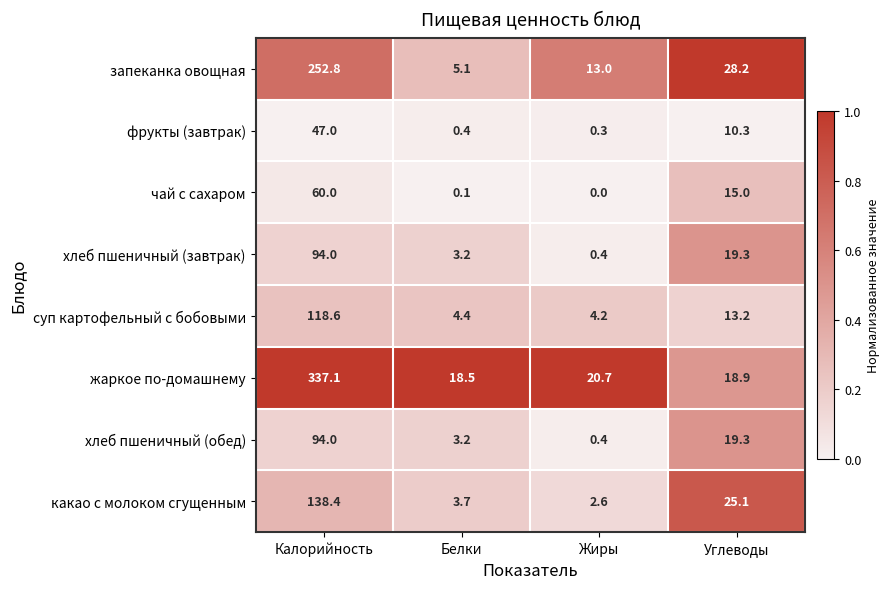

Which series changed the most between Белки and Углеводы?

запеканка овощная